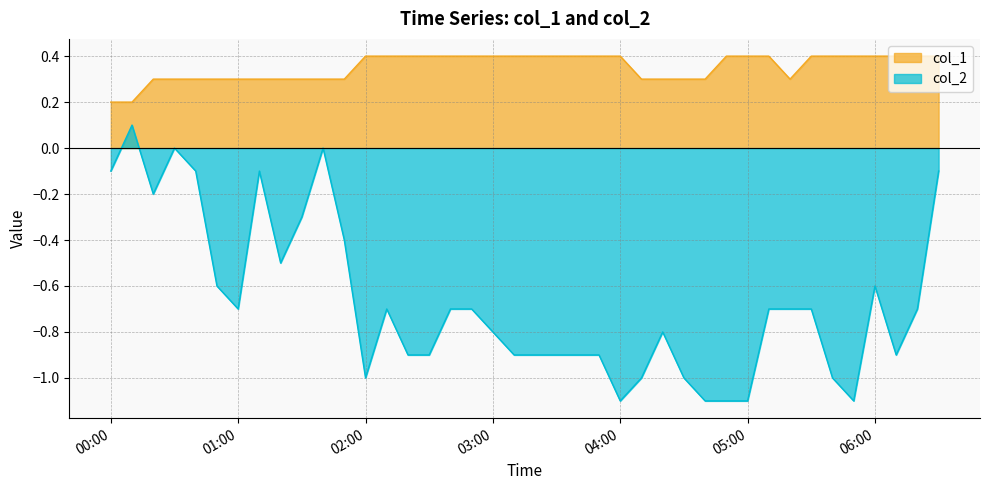

Between 2023/03/06 02:50:00 and 2023/03/06 05:50:00, which series saw the biggest shift?

col_2